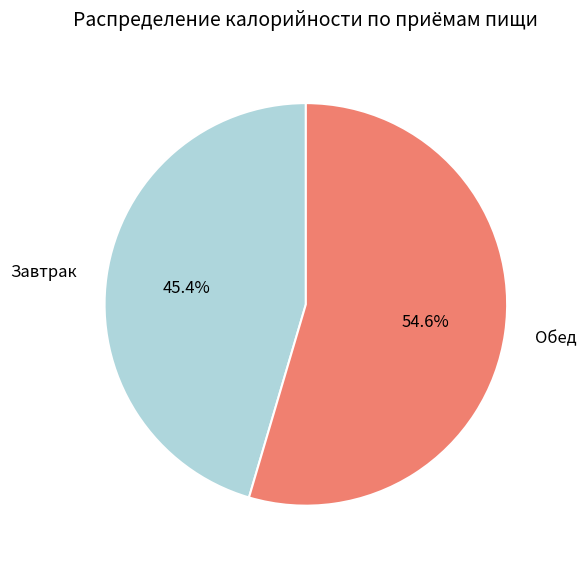

Is the sum of Завтрак and Обед greater than half?

Yes